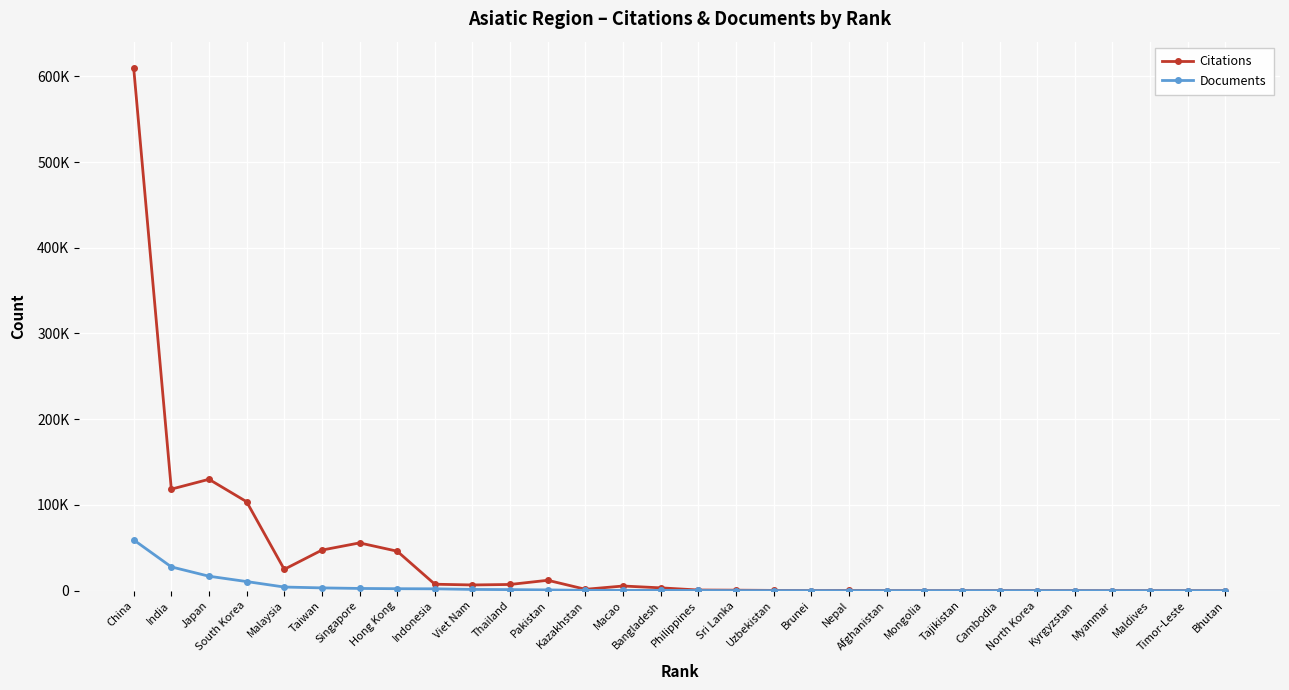

What are all the series names shown in the legend?

Citations, Documents